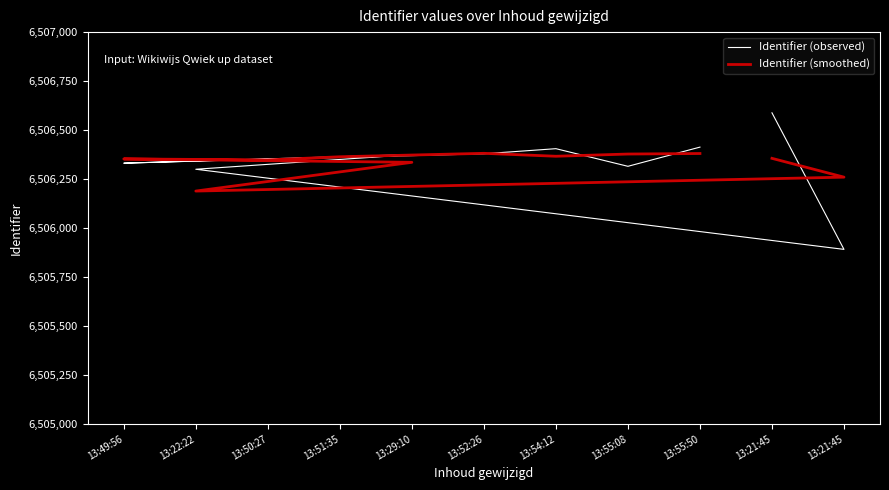

At which category does Identifier (smoothed) reach its first local valley?

13:22:22